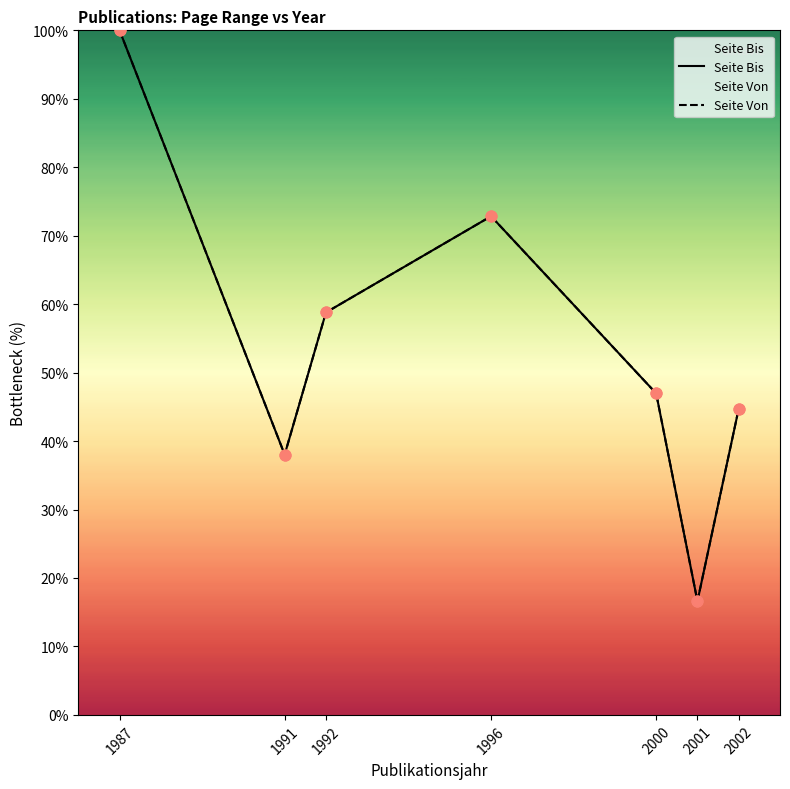

Which series has the widest spread of Y values?

Seite Bis